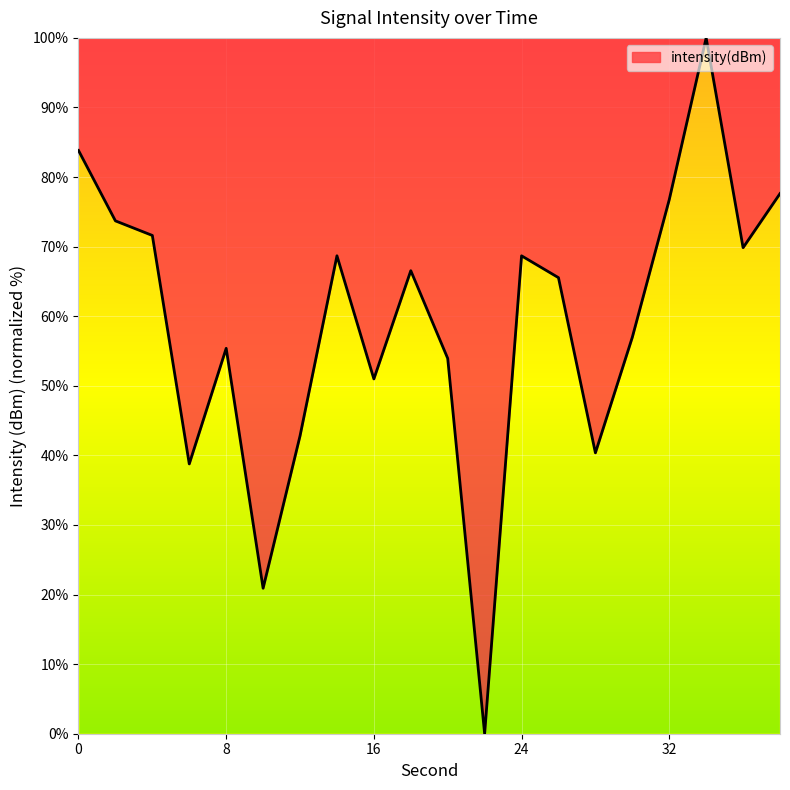

What is the maximum value shown in the chart?

100.0